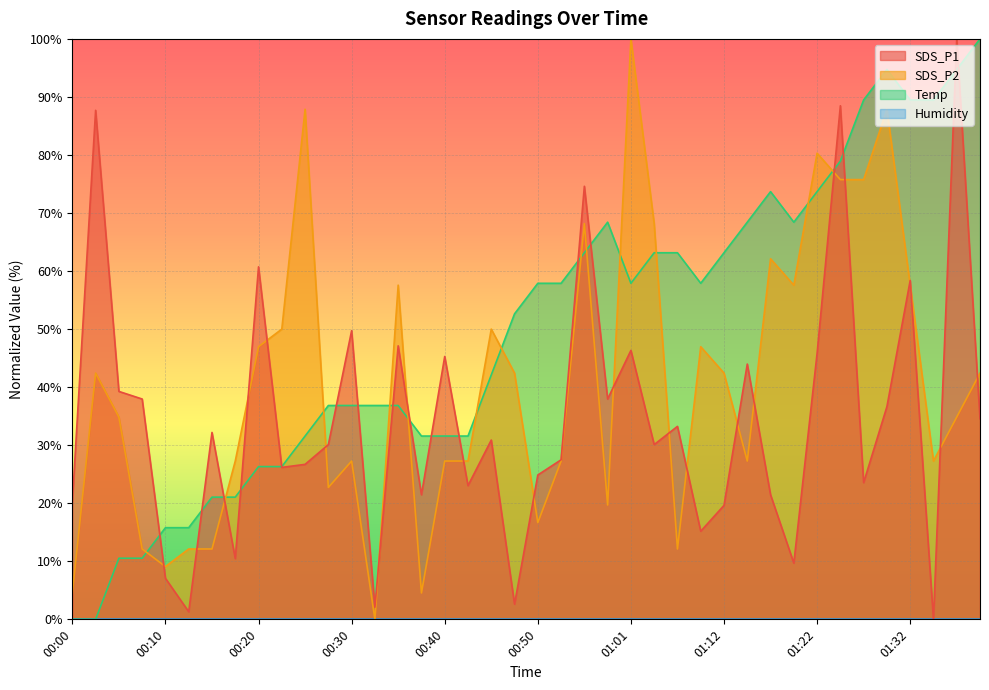

Which series has the widest spread of values?

SDS_P1